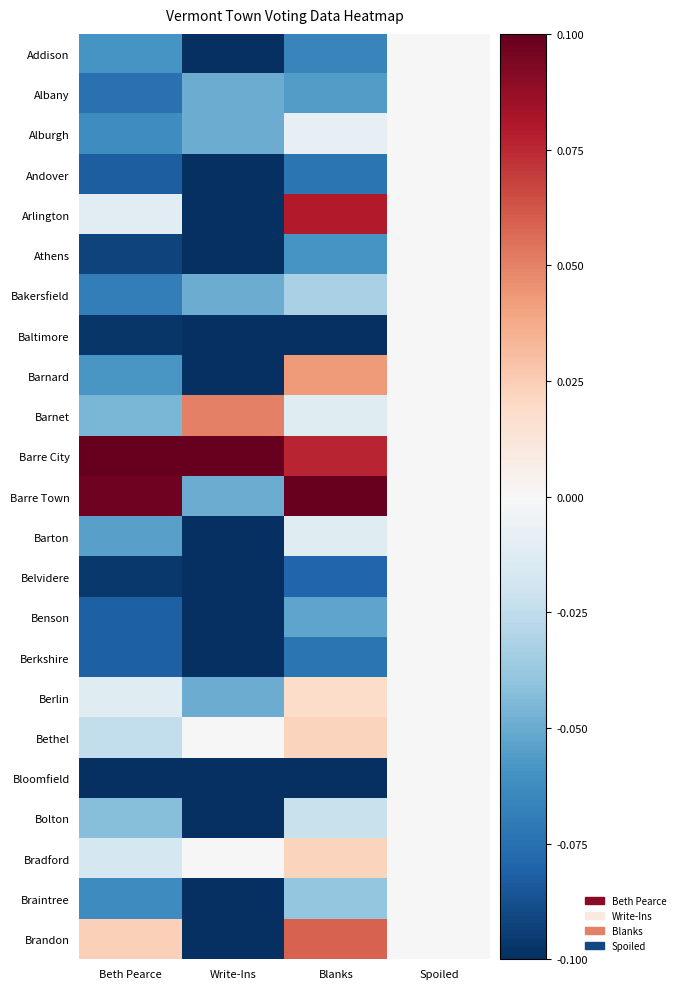

What is the smallest value displayed?

-0.1